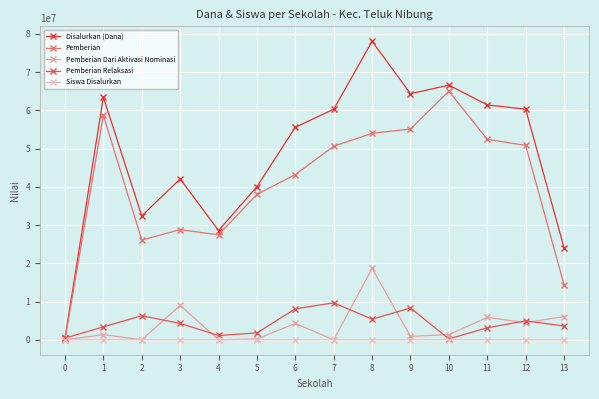

In Pemberian Relaksasi, how many points are lower than both neighbors (excluding endpoints)?

3